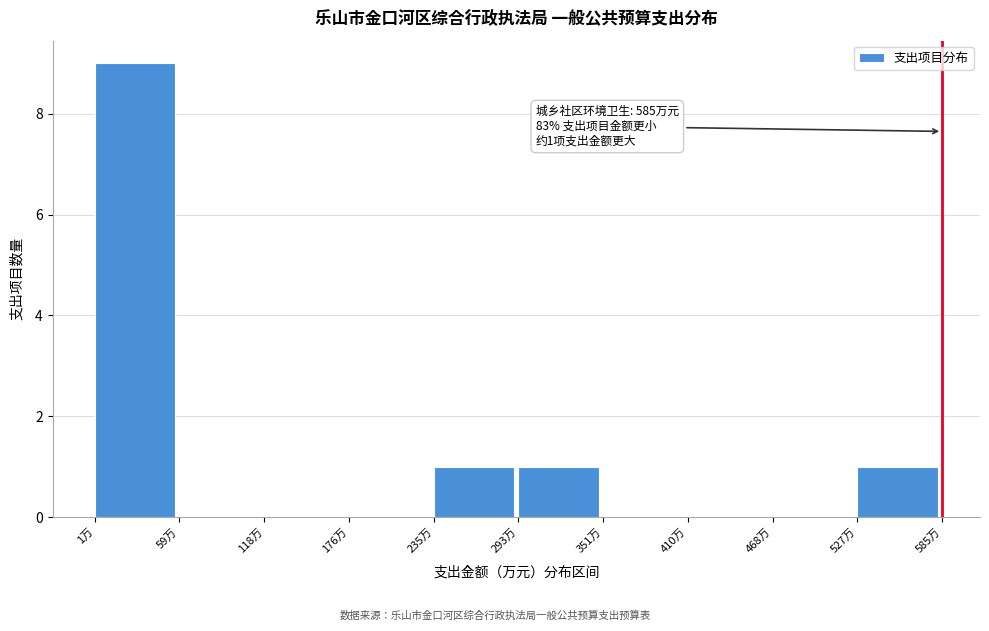

Which range on the x-axis has the tallest bar?

0 to 60